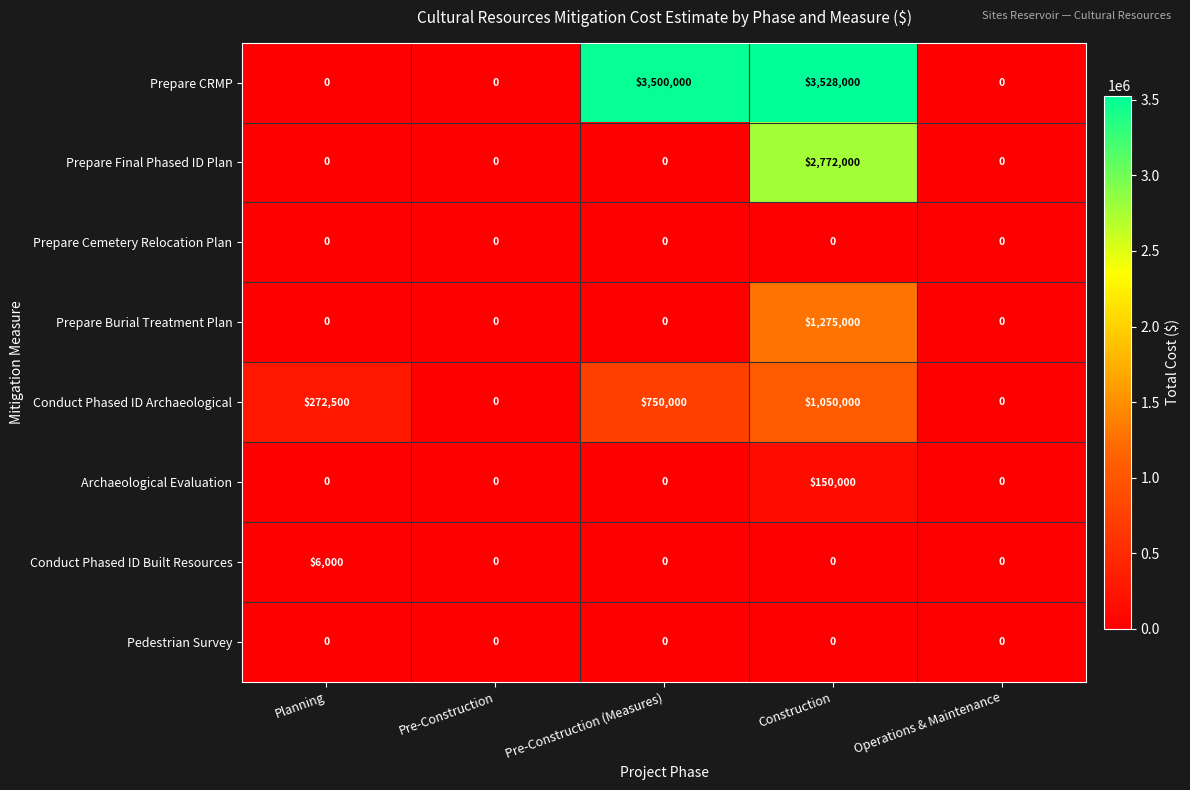

What is the total value across all series at Pre-Construction (Measures)?

4250000